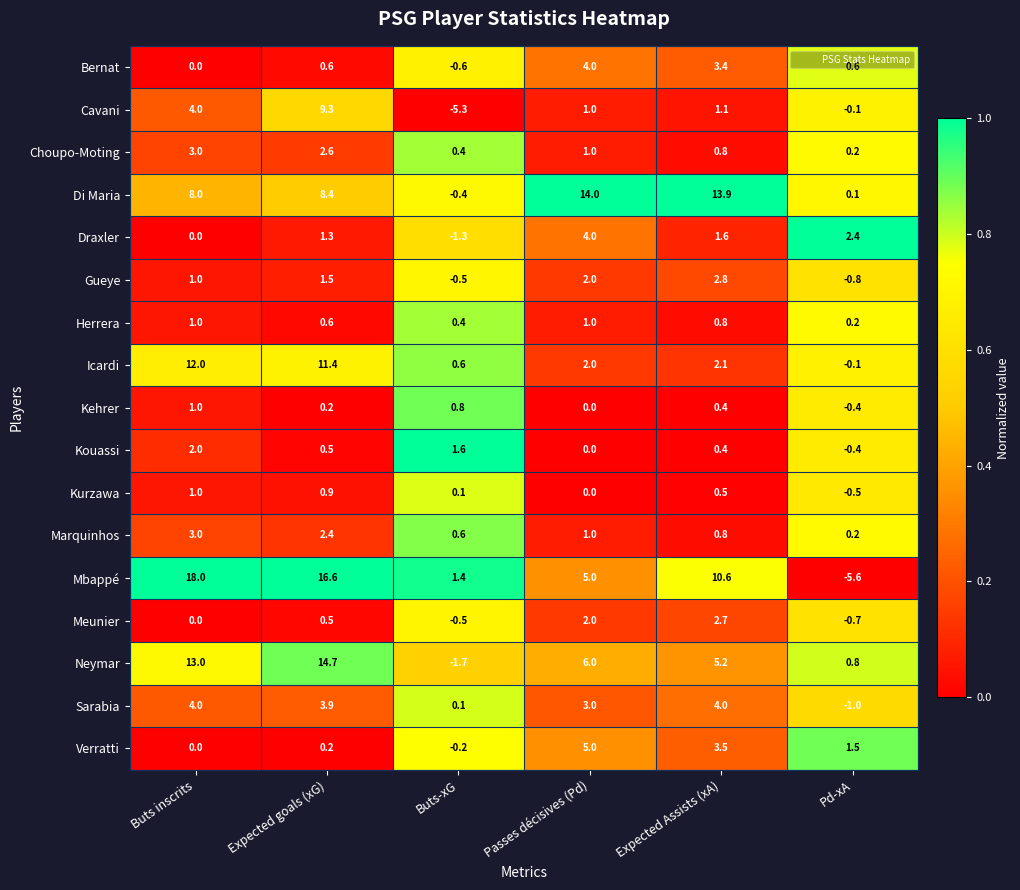

What is the average value of the Verratti series?

1.7